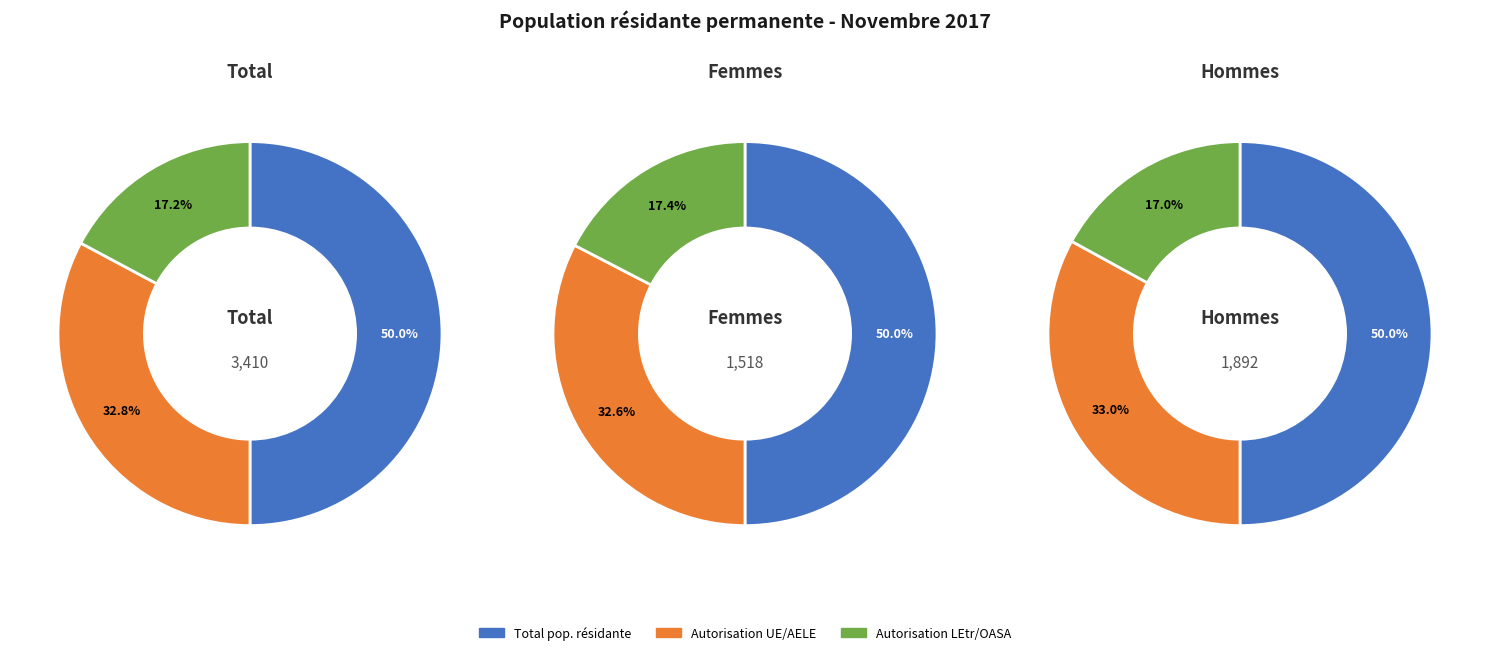

Combined, do Autorisation UE/AELE and Total population résidante permanente account for over 50%?

Yes